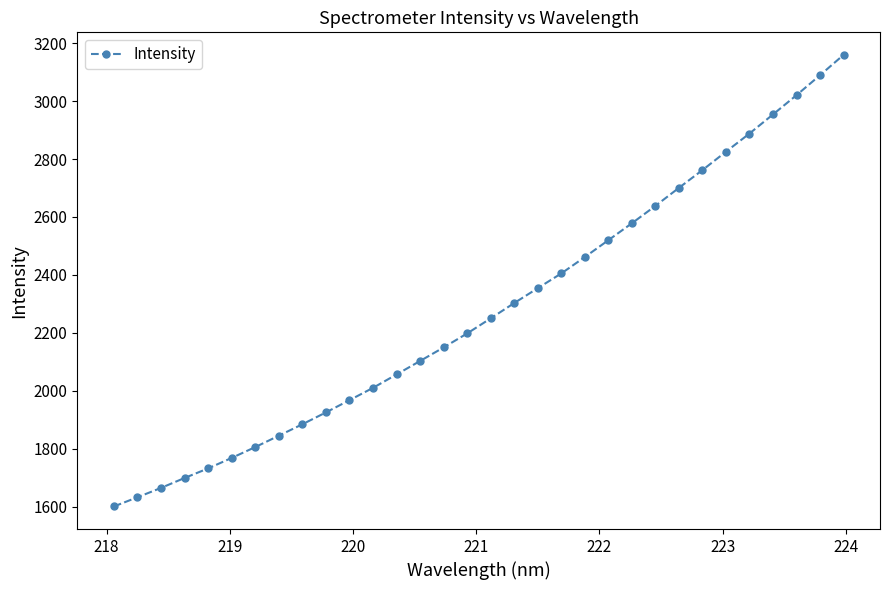

Reading right to left, list all the values displayed in this chart.

3159.2	3089.1	3020.2	2953.8	2887.9	2825.2	2761.8	2700.5	2638.3	2578.3	2519.9	2461.7	2405.3	2354.3	2303.1	2250.3	2198.2	2149.9	2103.2	2056.6	2010.4	1967.9	1925.7	1884.8	1845.3	1806.1	1768.7	1732.5	1699.5	1665.2	1633.0	1601.3